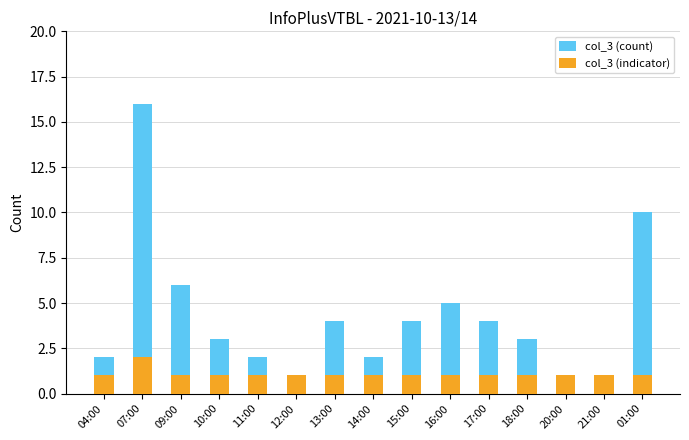

Rank the series at 16:00 from lowest to highest value.

col_3 (indicator), col_3 (count)